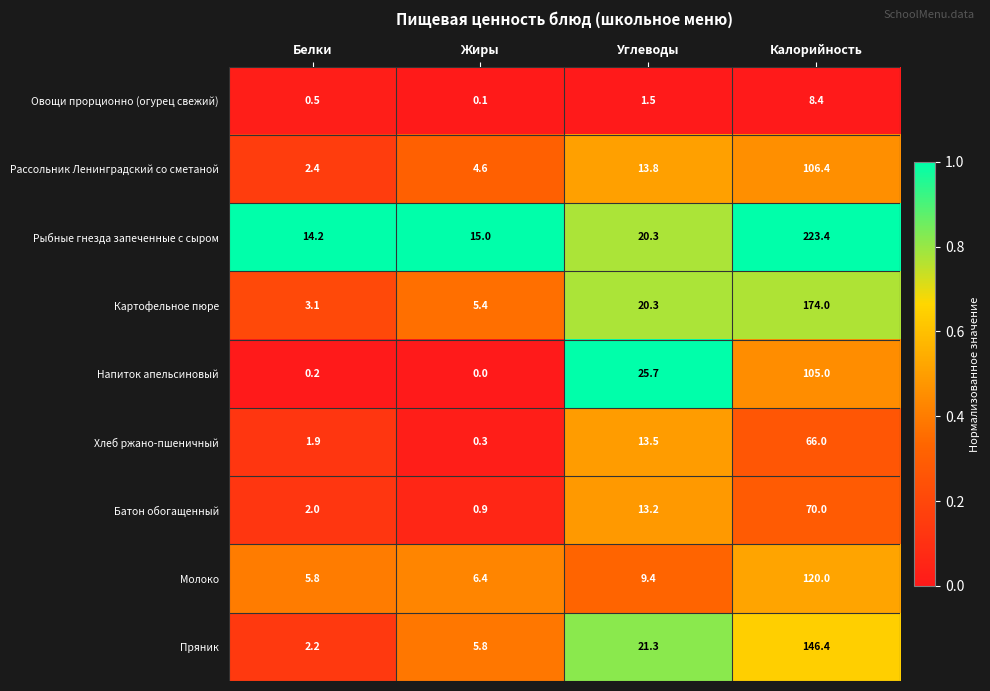

What is the greatest value displayed?

223.4